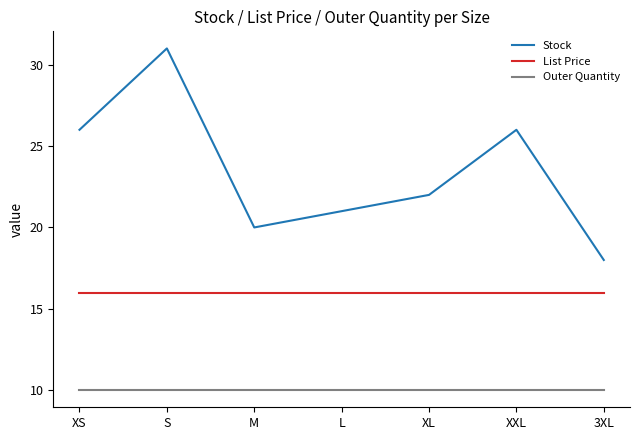

Which category has the highest value in the Stock series?

S